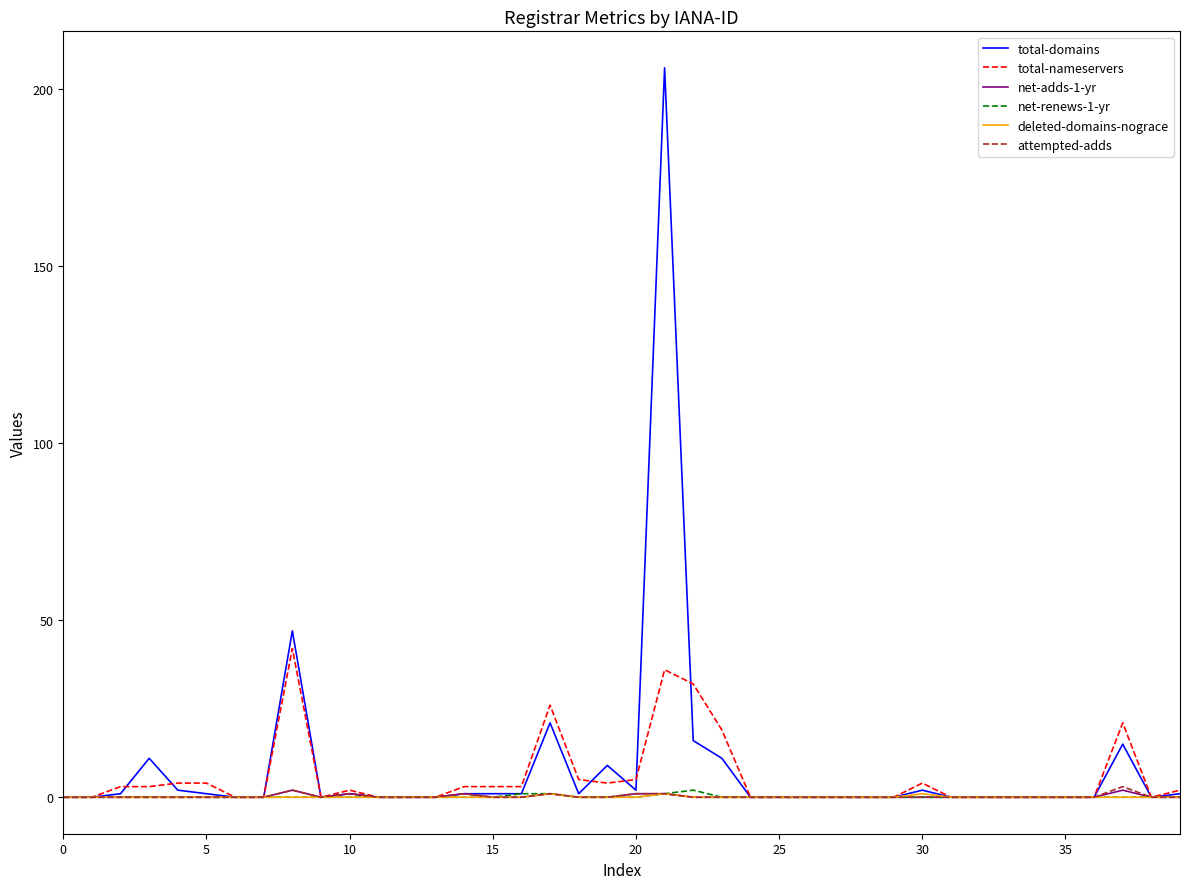

What is the greatest value displayed?

206